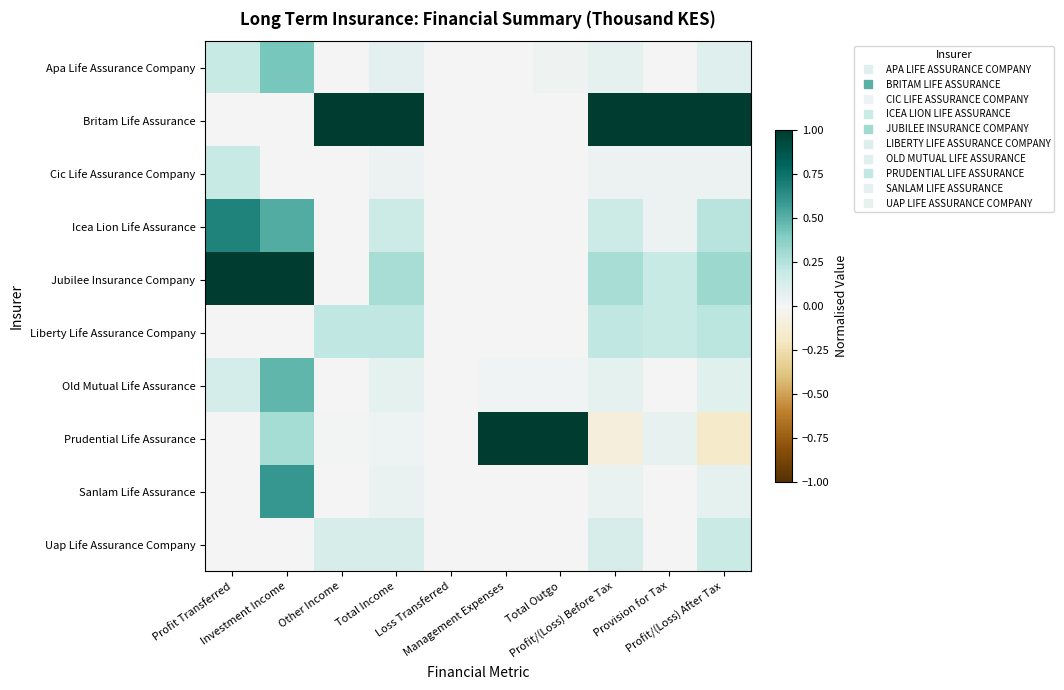

Which series has the widest spread of values?

Prudential Life Assurance